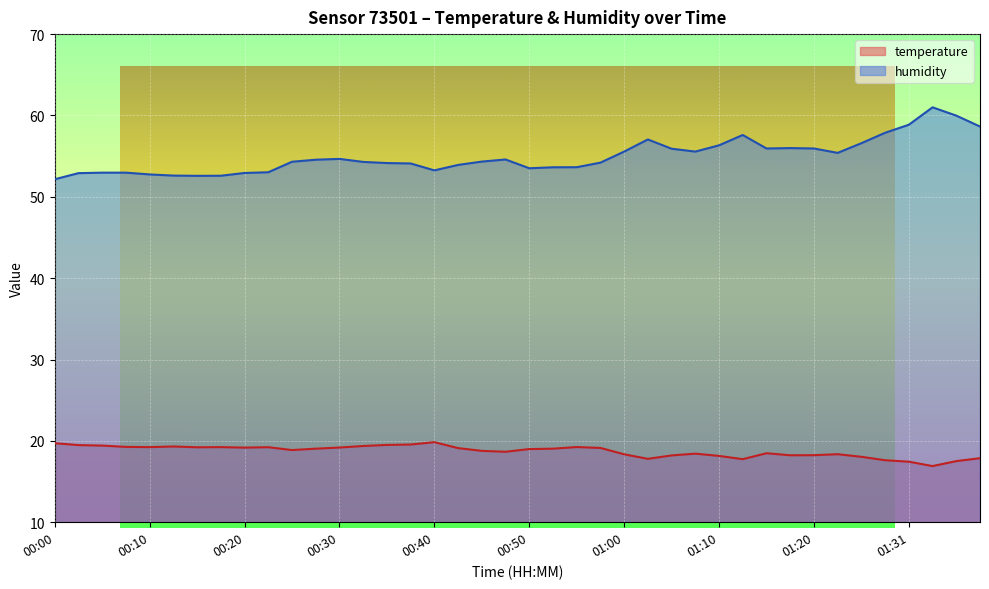

At which label does temperature first exceed 19?

00:00